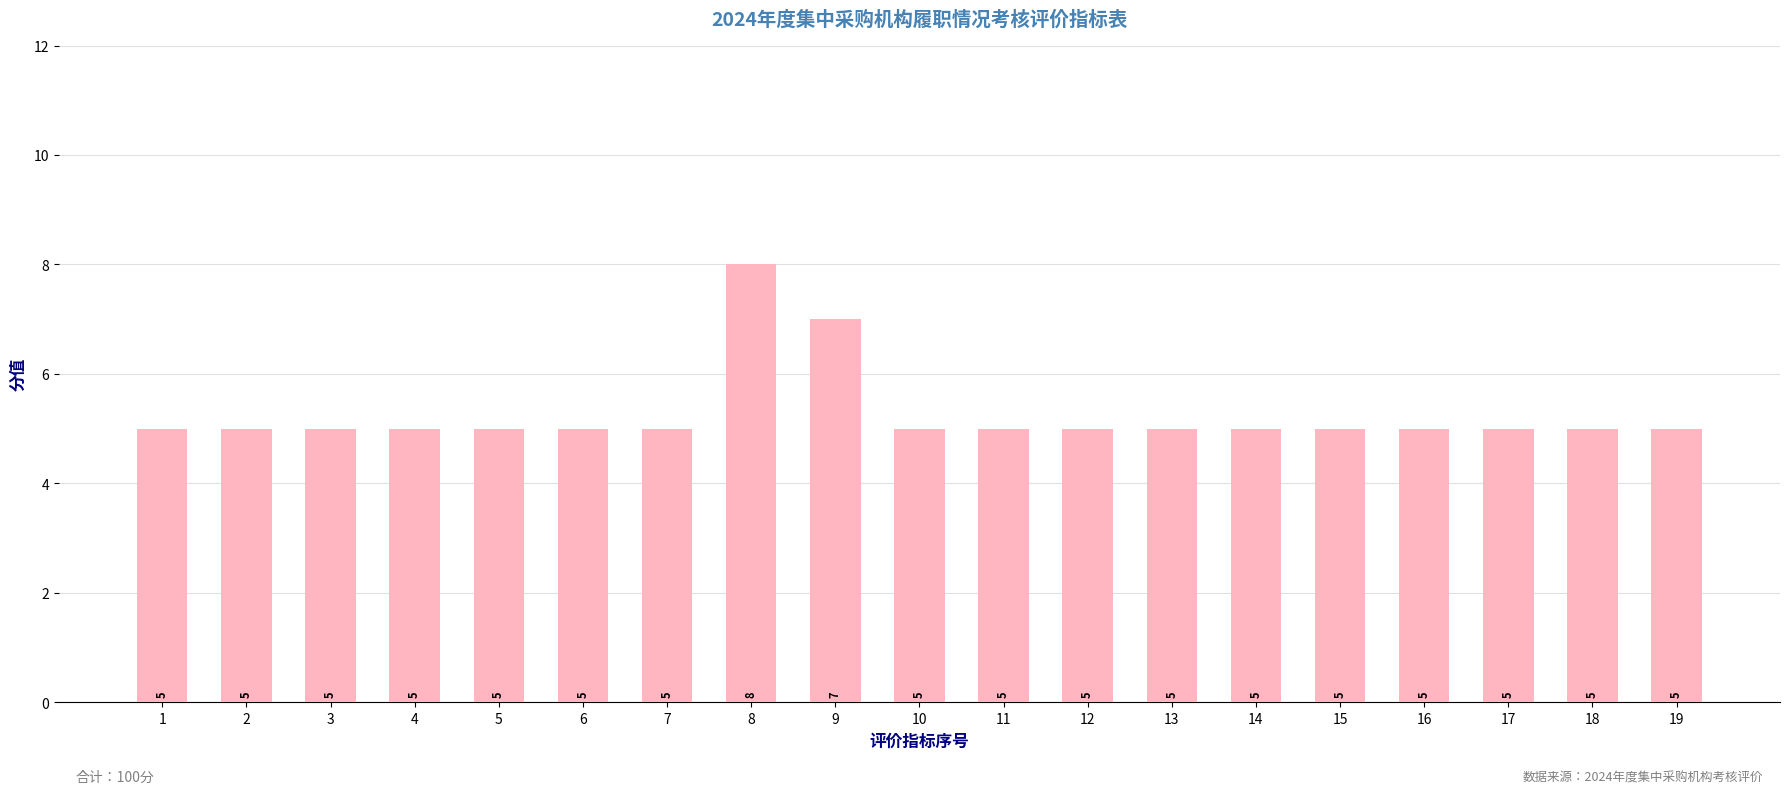

What is the sum of all values?

100